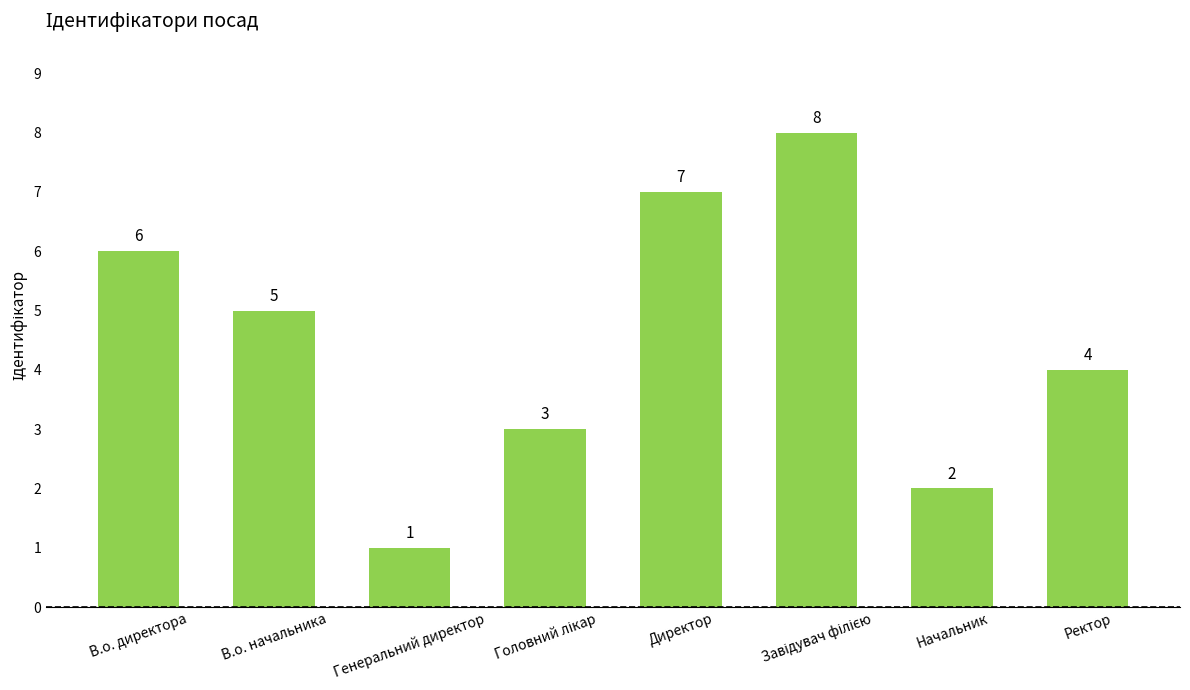

What is the change in value from В.о. директора to Директор?

+1